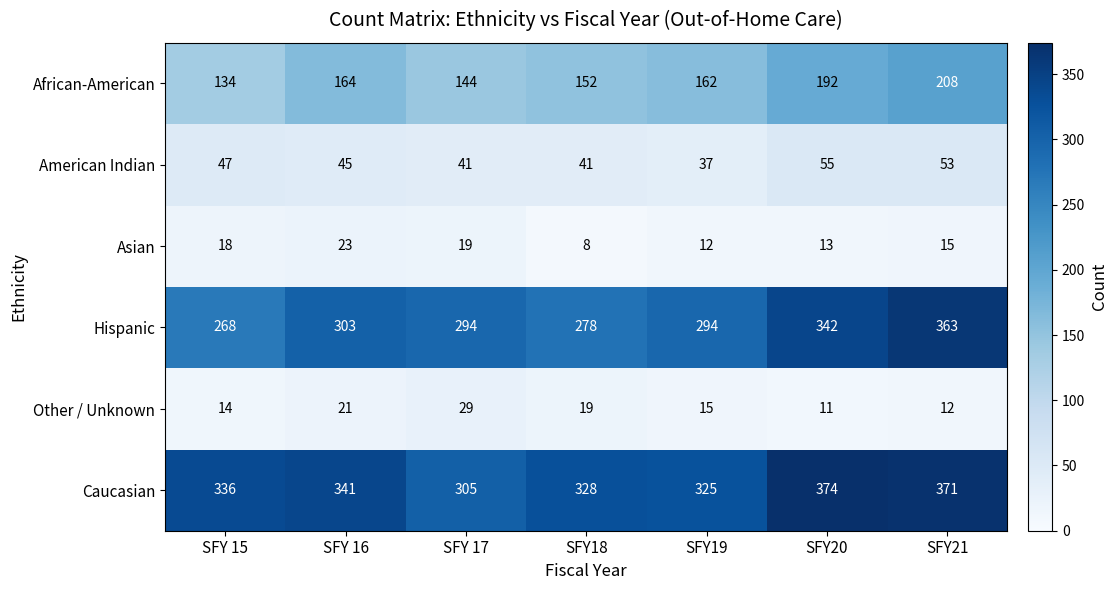

At which category is the sum across all series the highest?

SFY21